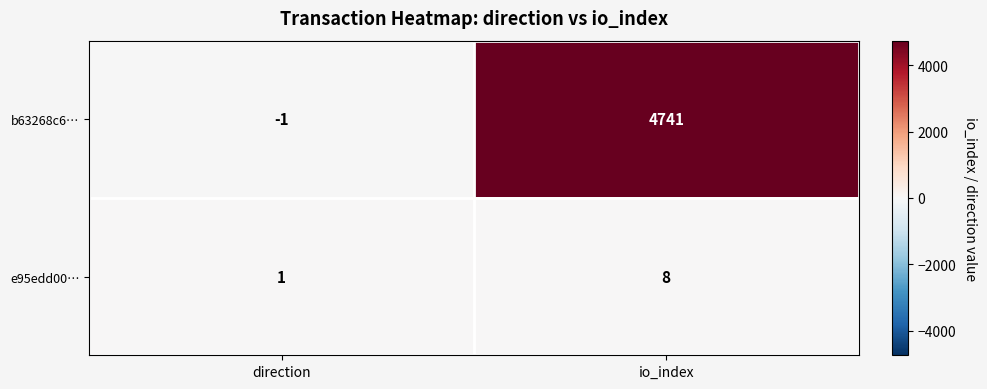

What is the difference between the maximum and minimum values in the b63268c6… series?

4742